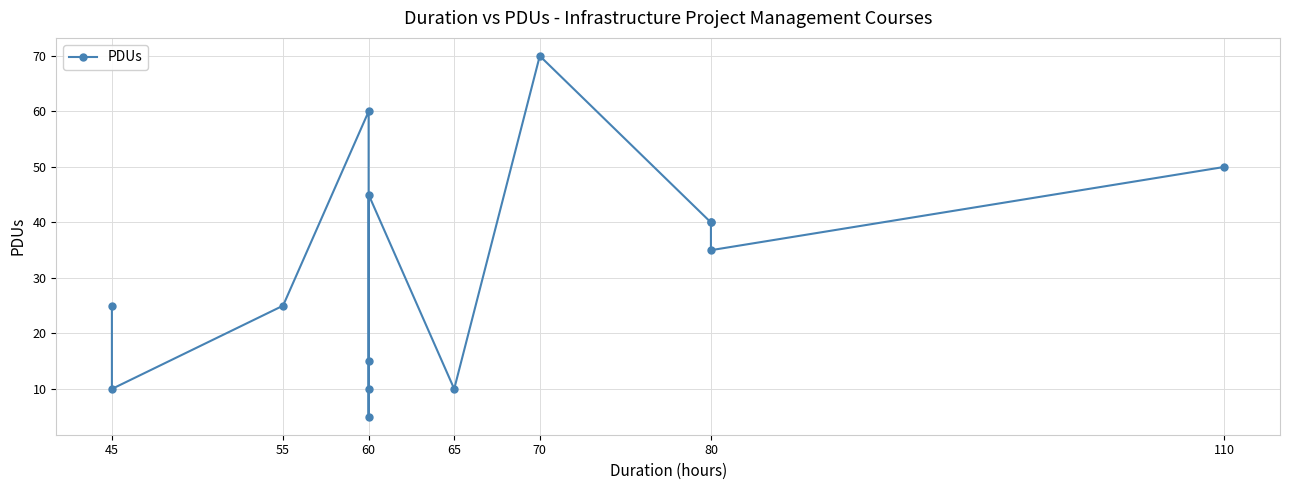

Reading left to right, what are all the values shown in this chart?

25	10	25	60	15	5	10	45	10	70	40	40	35	50